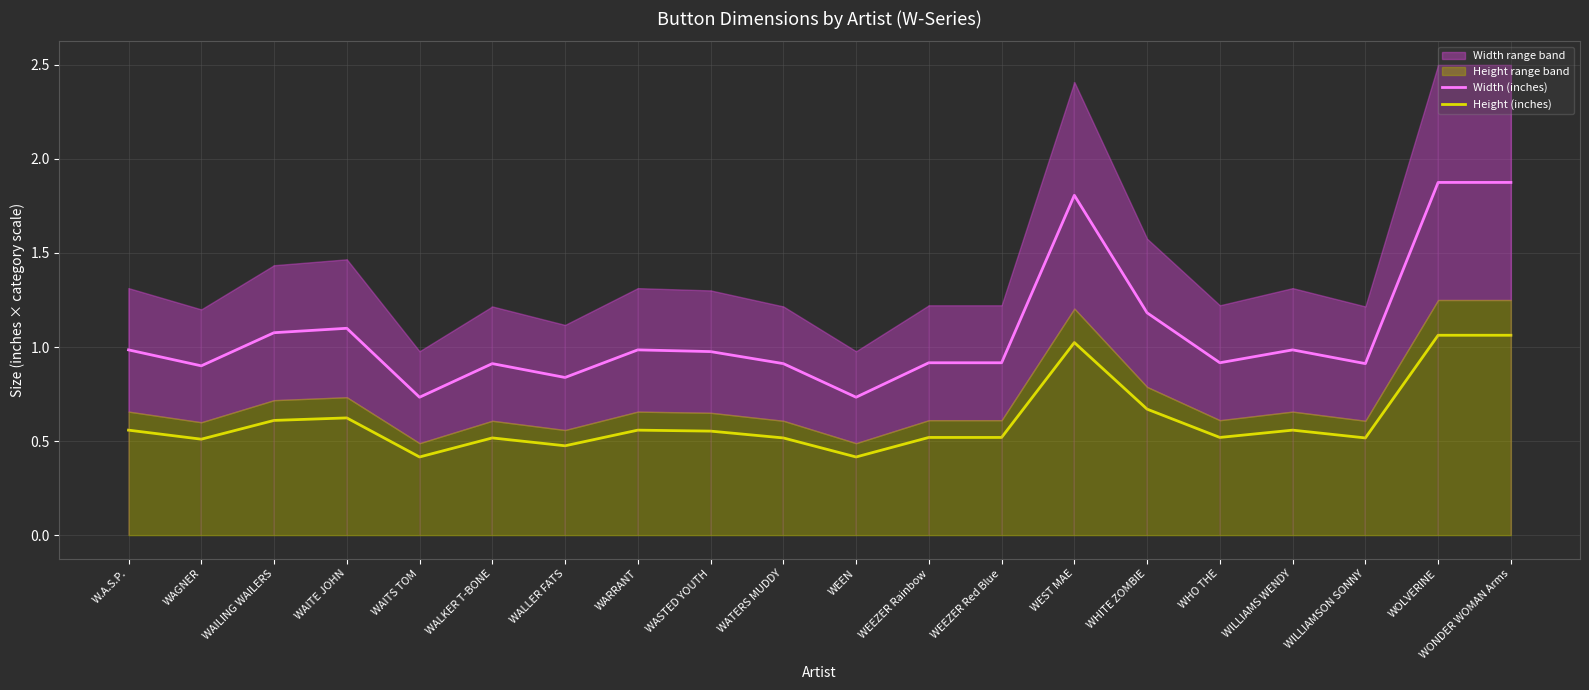

How many interior local valleys does the Width (inches) series have?

6